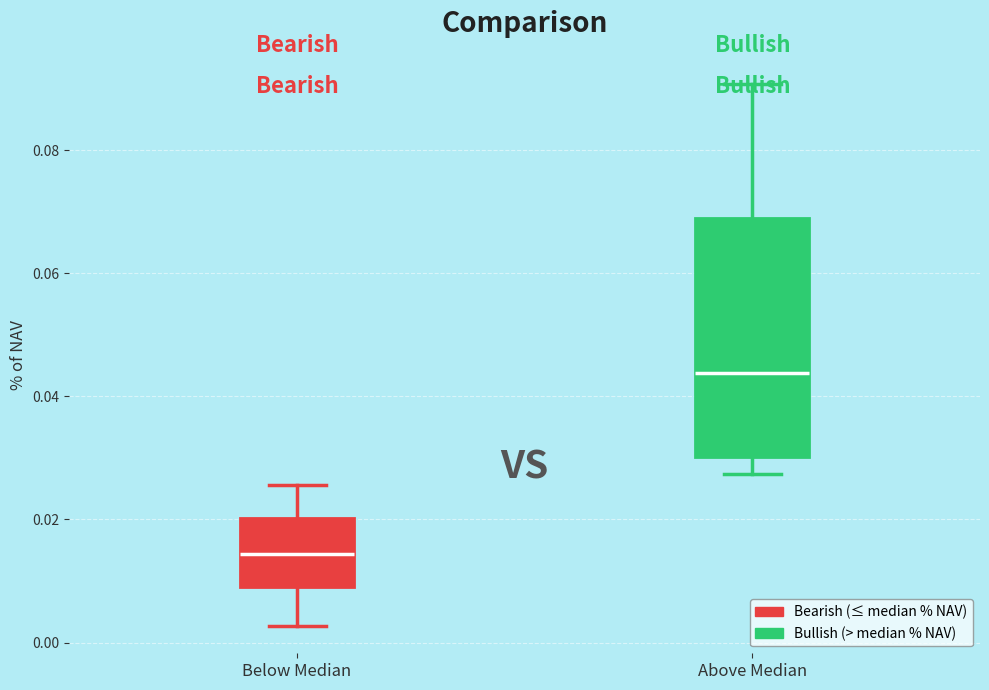

Comparing the boxes themselves (not the whiskers), which one is the tallest?

Above Median